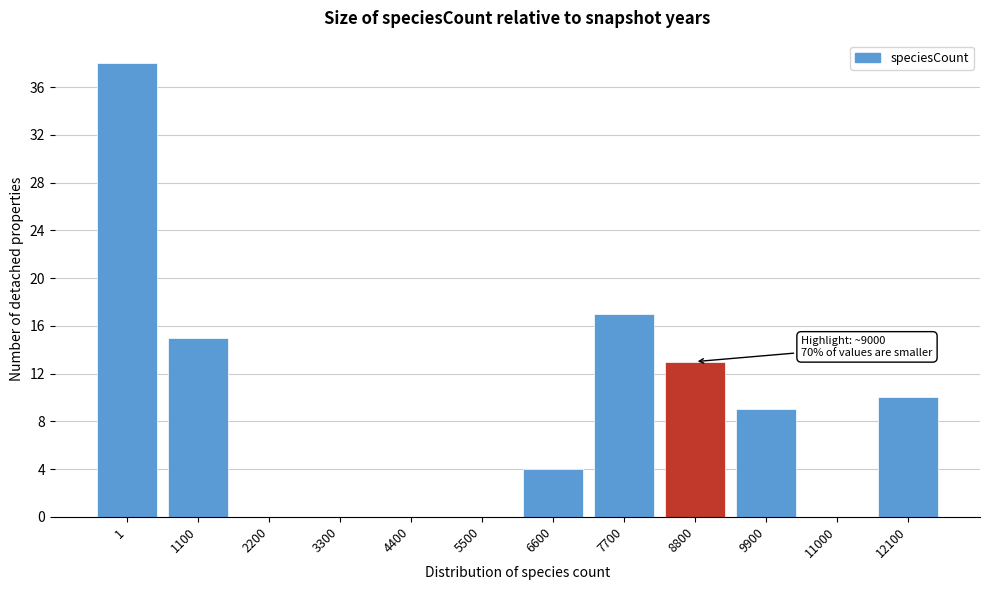

Reading right to left, transcribe all the data shown in this chart.

12100=10	11000=0	9900=9	8800=13	7700=17	6600=4	5500=0	4400=0	3300=0	2200=0	1100=15	1=38